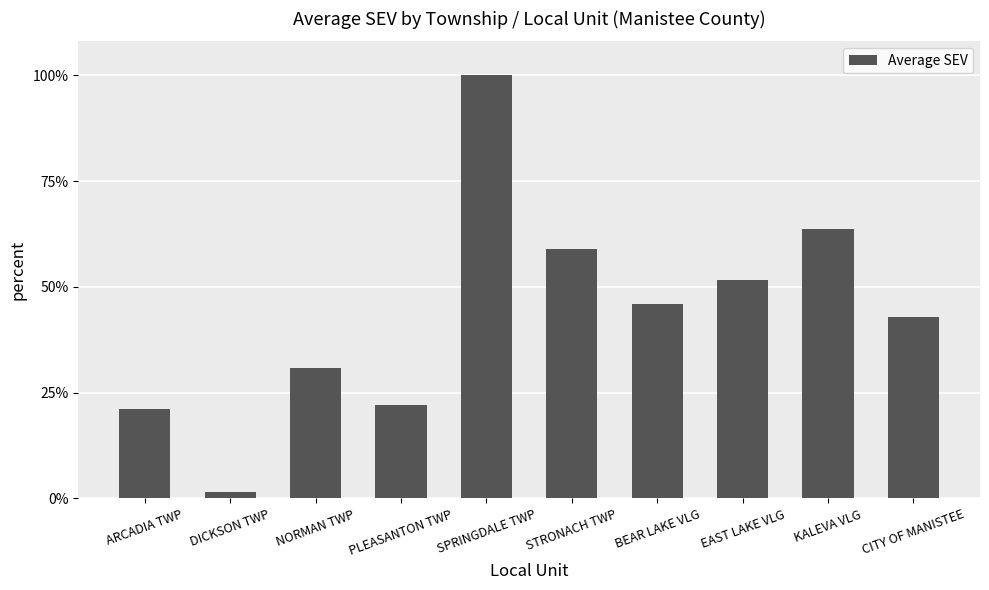

Reading left to right, extract all data points from this chart.

6000	400	8825	6300	28550	16800	13100	14750	18200	12250